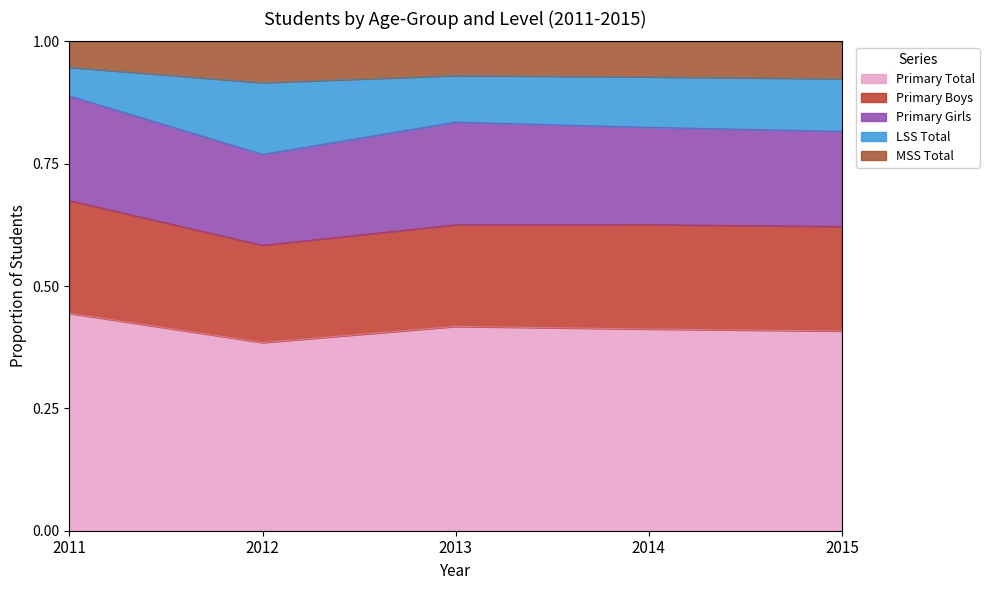

The MSS Total series shows 1.2 at 2014. True or false?

False